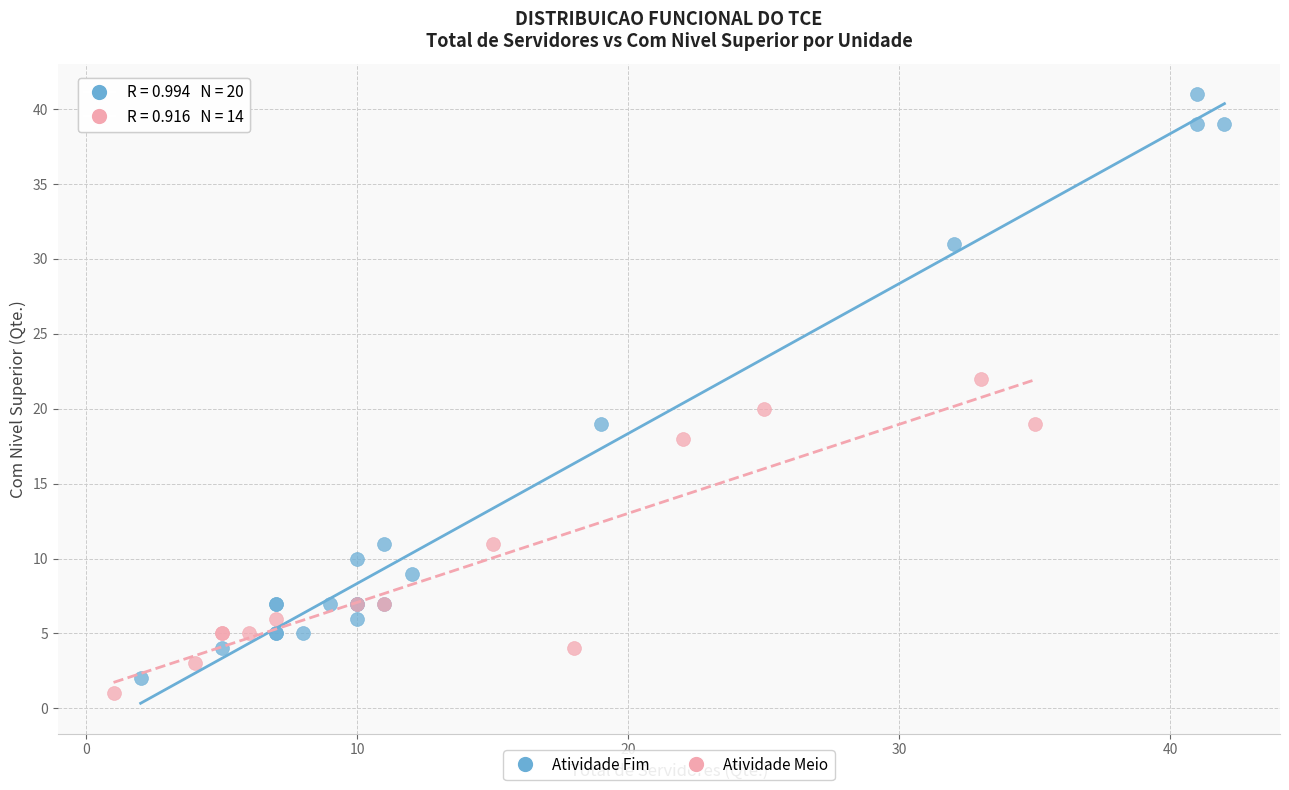

Which series reaches the minimum Y coordinate?

Atividade Meio